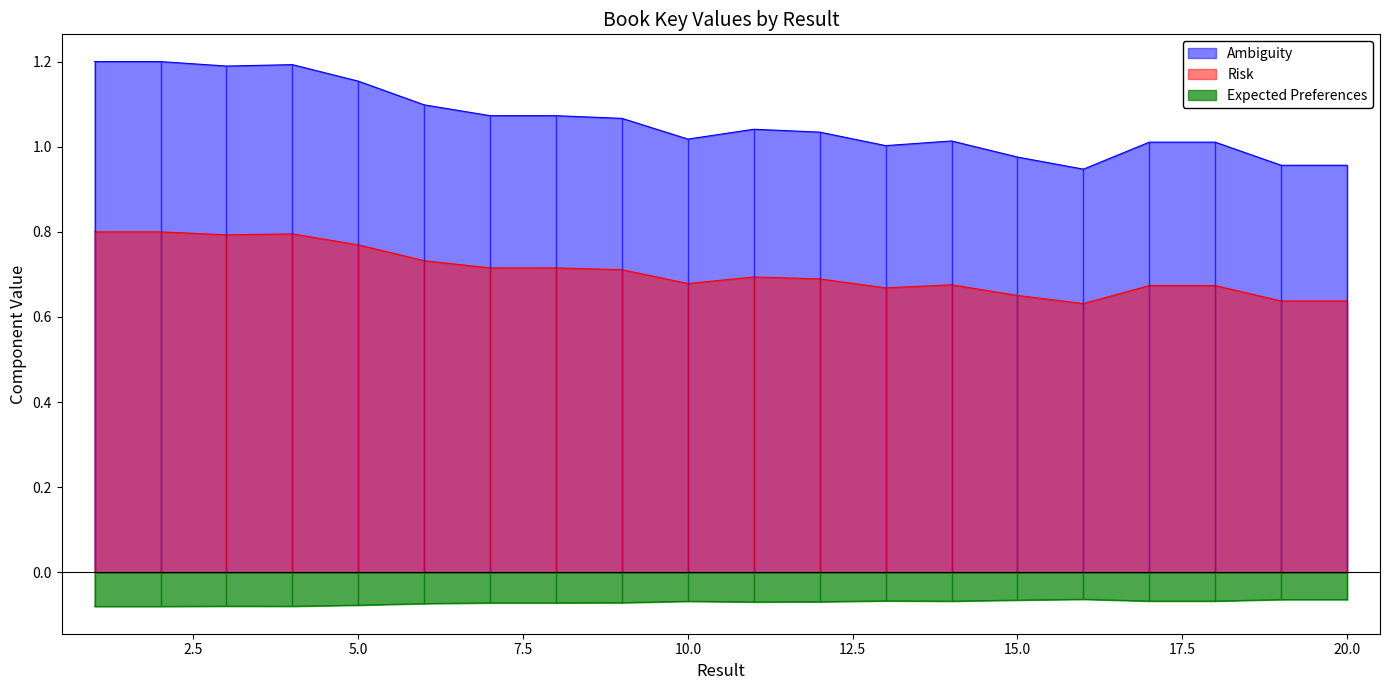

Rank the categories by value from lowest to highest.

16, 19, 20, 15, 13, 18, 17, 14, 10, 12, 11, 9, 7, 8, 6, 5, 3, 4, 1, 2